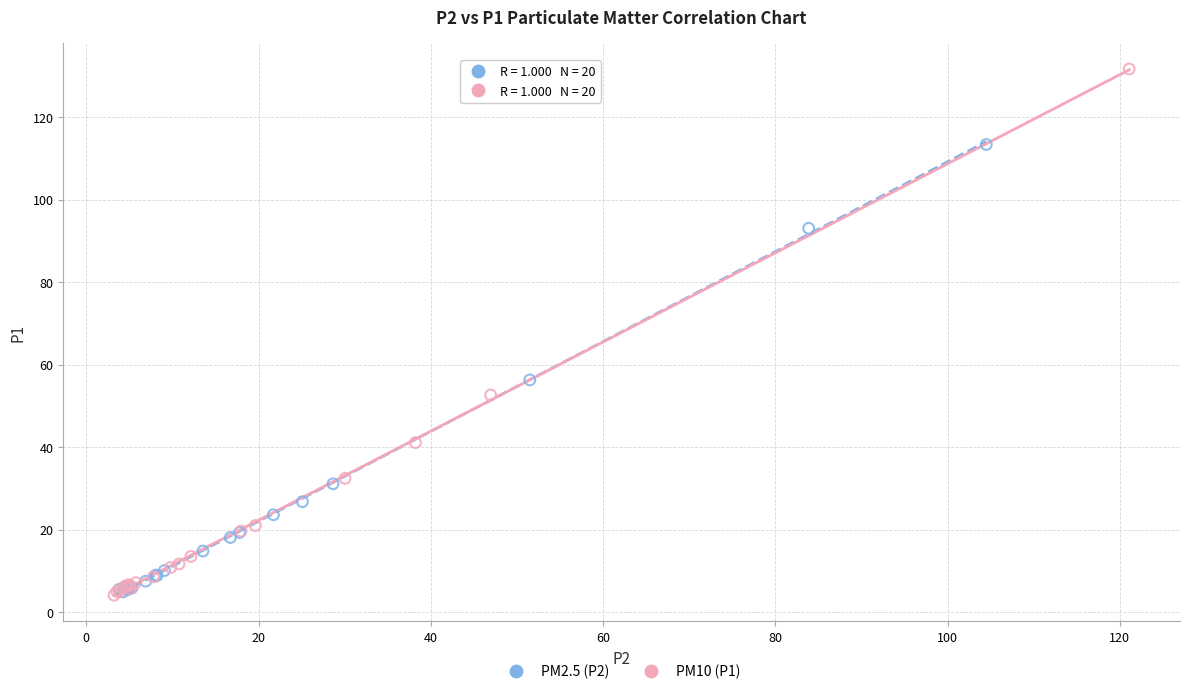

Which series reaches the maximum Y coordinate?

PM10 (P1)